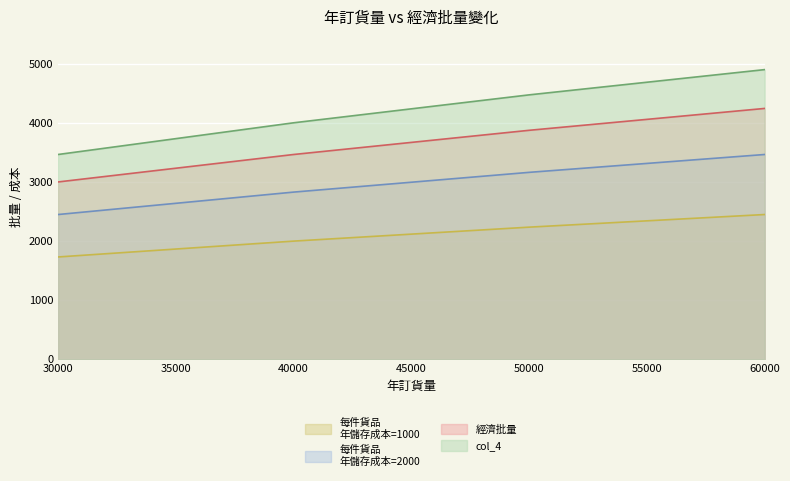

What is the difference between the highest and lowest values at 50000?

2236.1